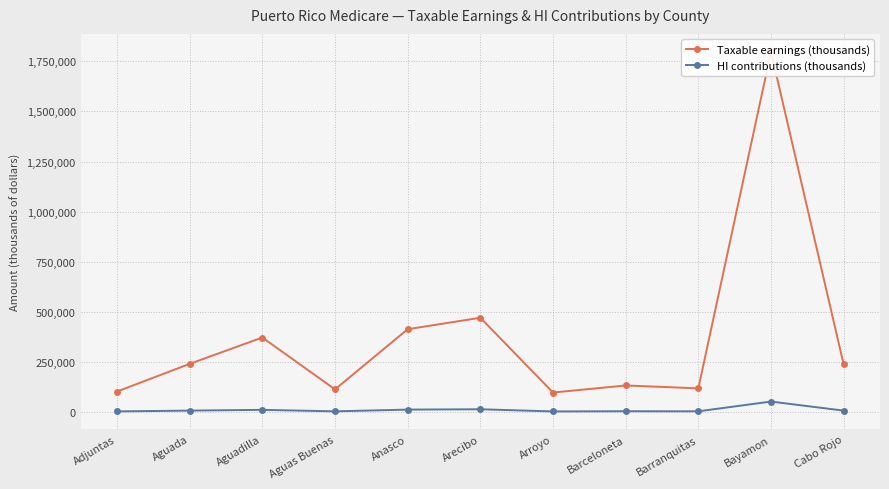

What is the minimum value for Taxable earnings (thousands)?

97010